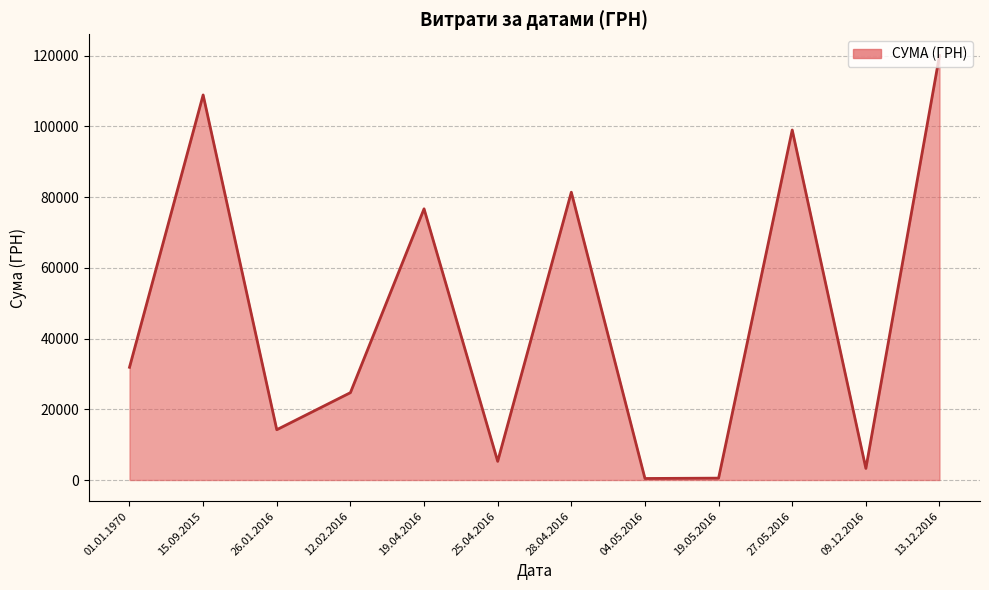

At which label is the value closest to 60246?

19.04.2016